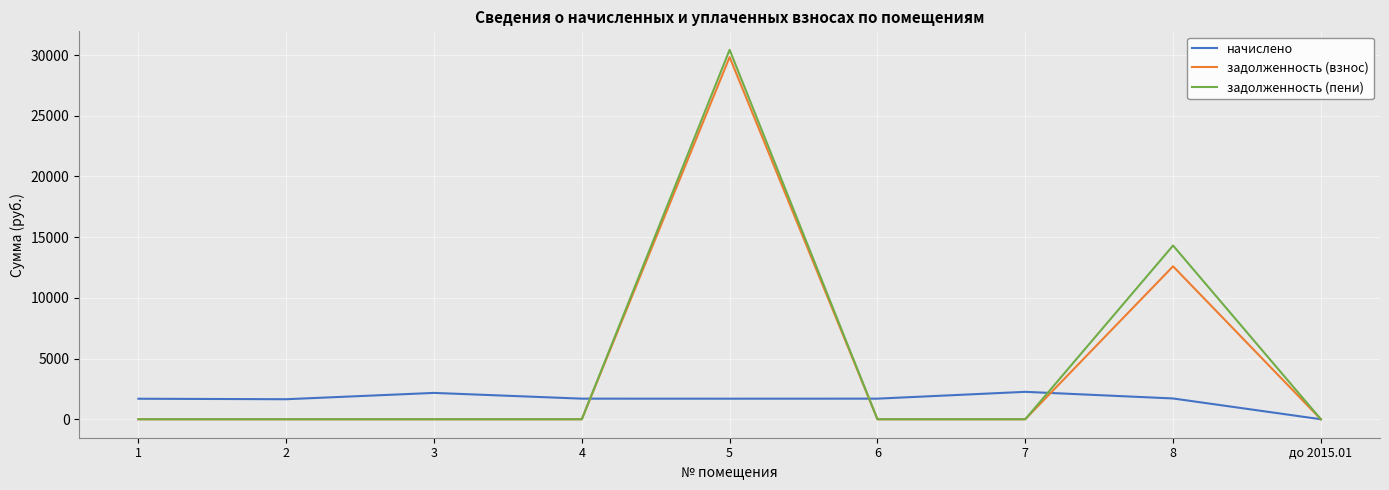

Where does the начислено series first go above 1697?

3